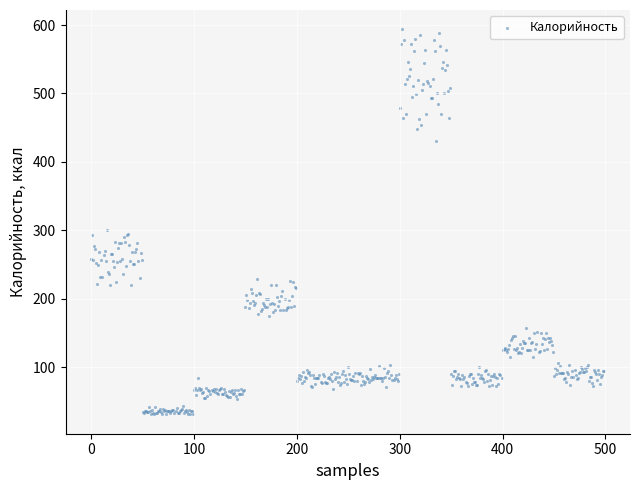

What is the range of Y values (max minus min)?

562.8